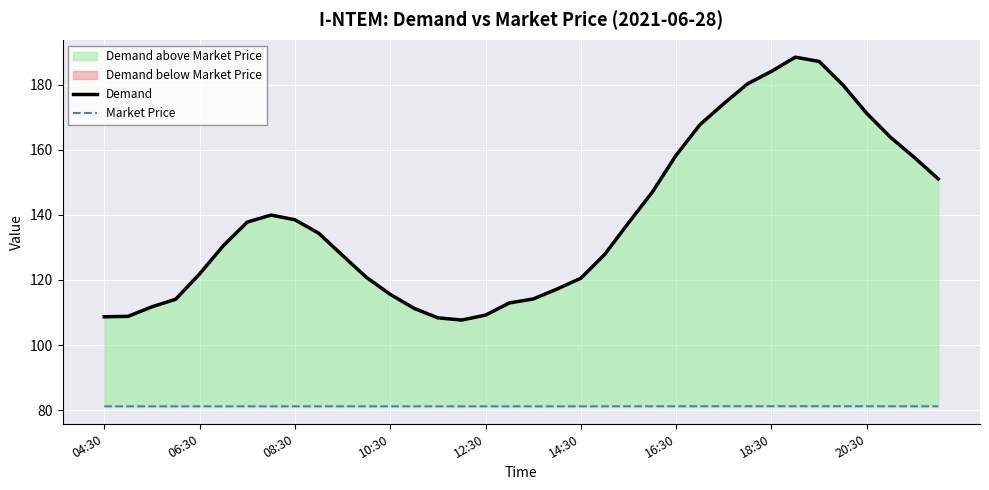

What is the difference between the maximum and second lowest values in the Demand series?

80.1